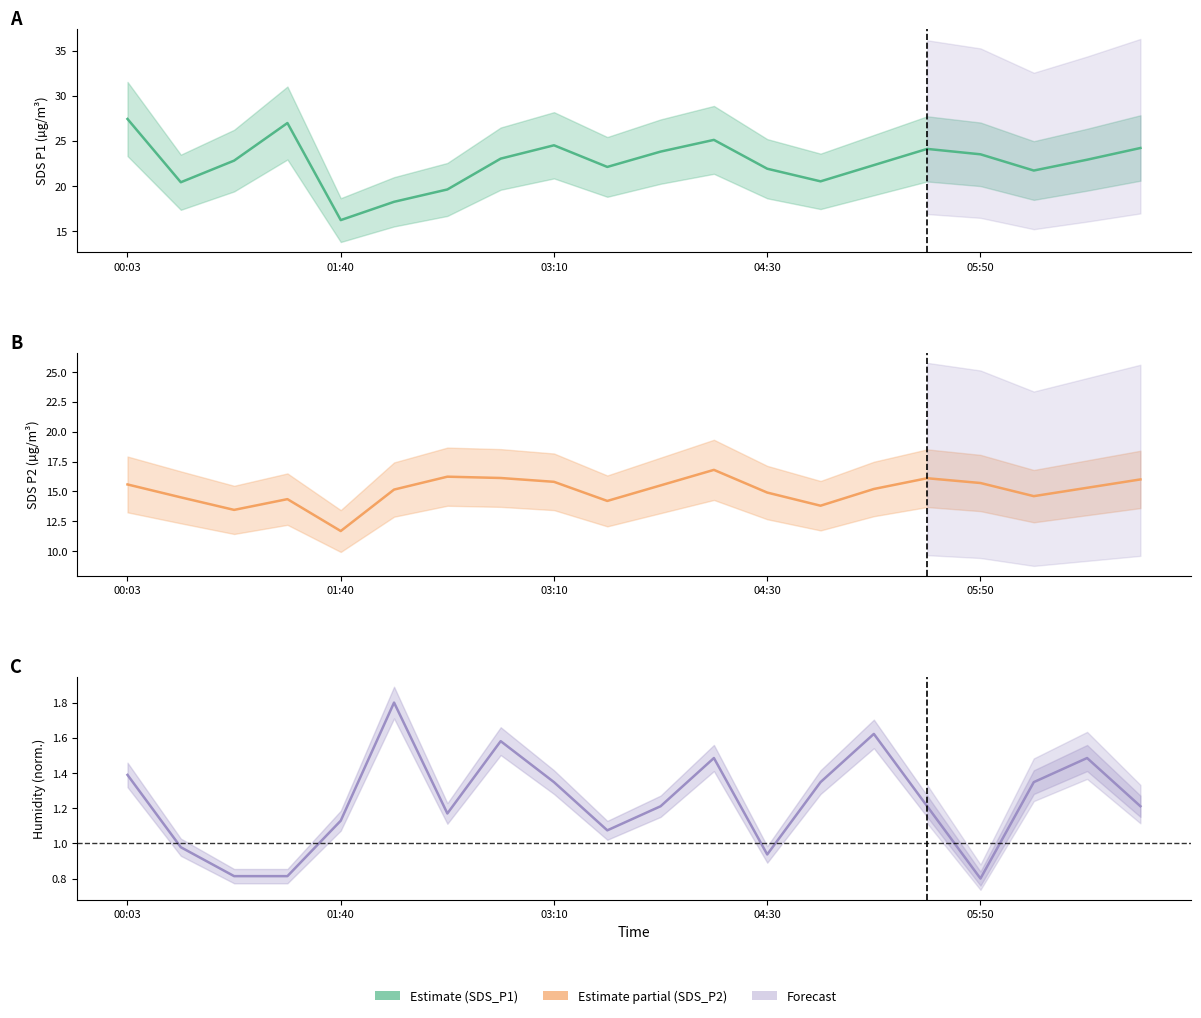

What is the greatest value displayed?

27.4